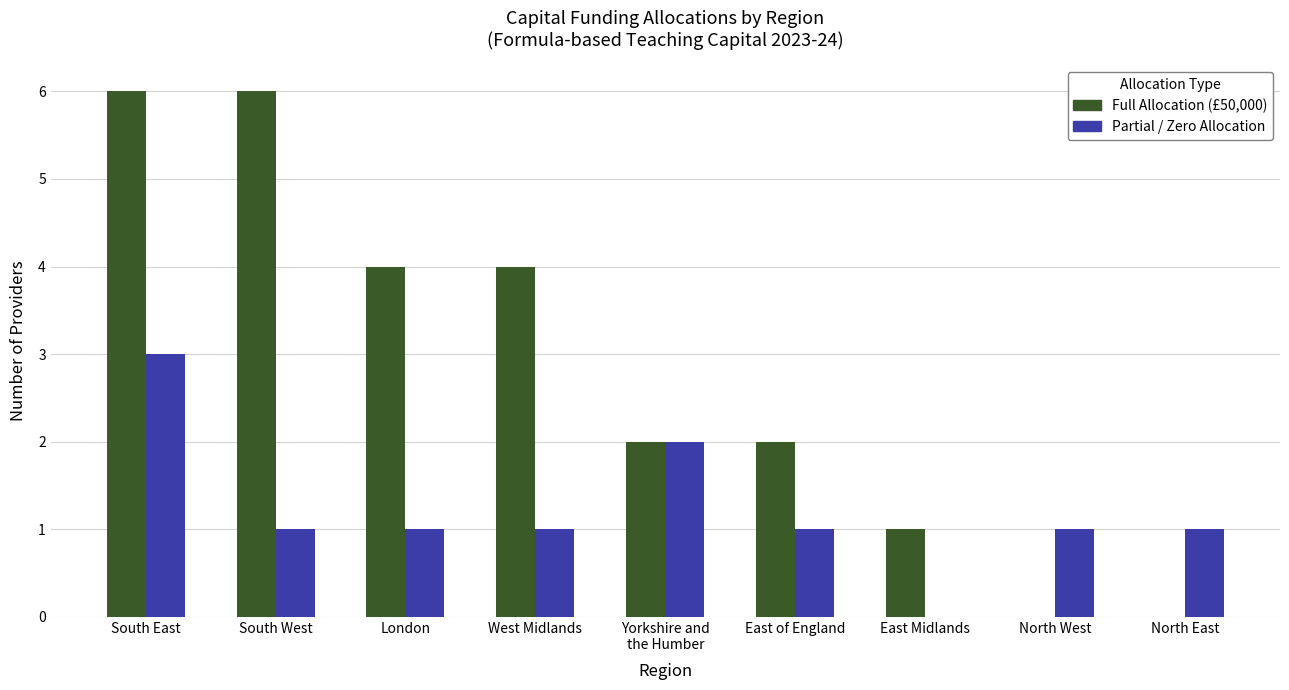

What are all the series names shown in the legend?

Full Allocation (£50,000), Partial / Zero Allocation